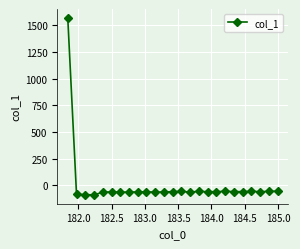

Is this an area chart (filled region under the line)?

No